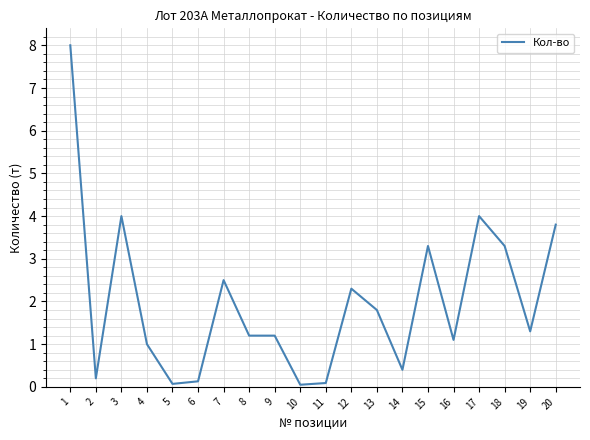

True or false: the data shows 1.2 at 9.

True